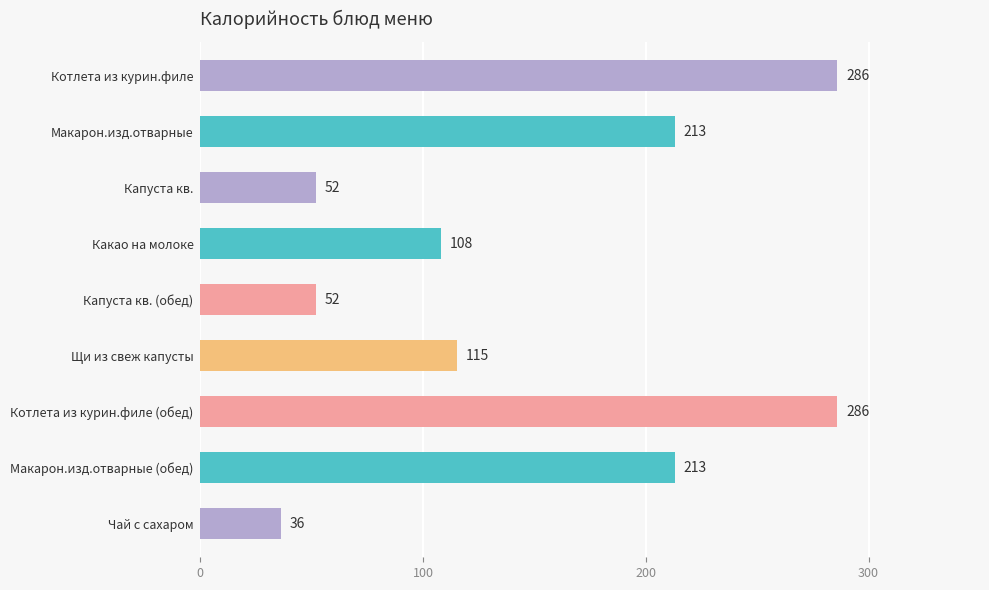

Reading top to bottom, list all the values displayed in this chart.

286	213	52	108	52	115	286	213	36